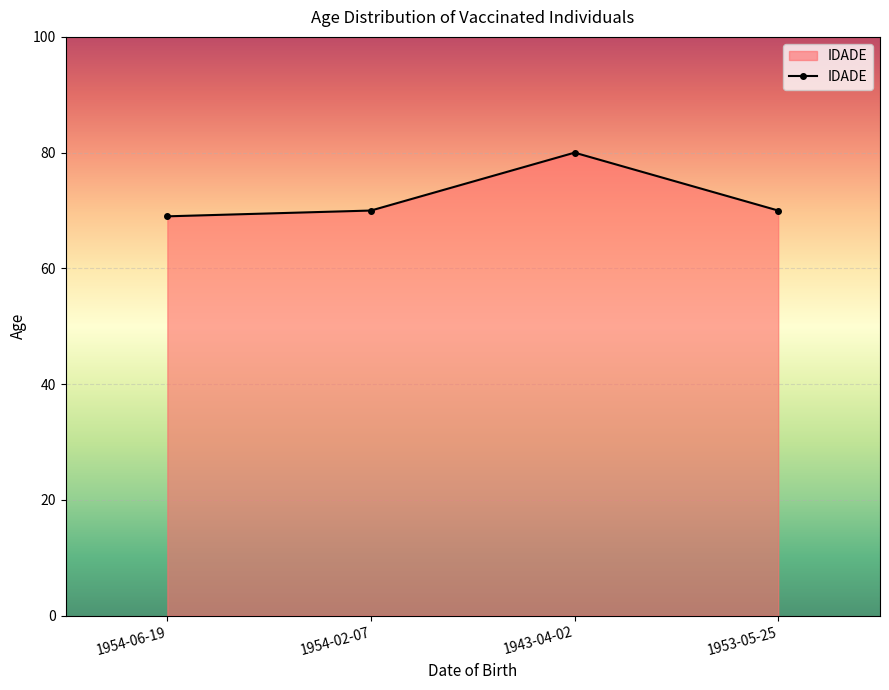

What is the average value?

72